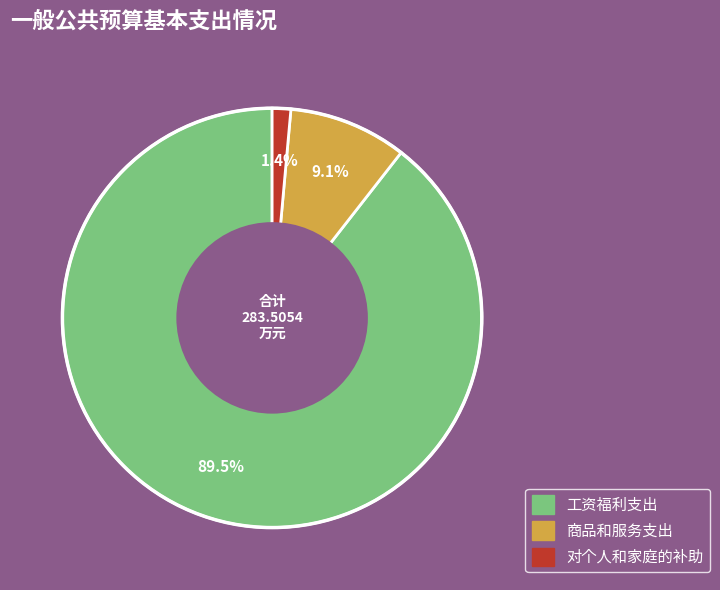

Which category accounts for the majority?

工资福利支出